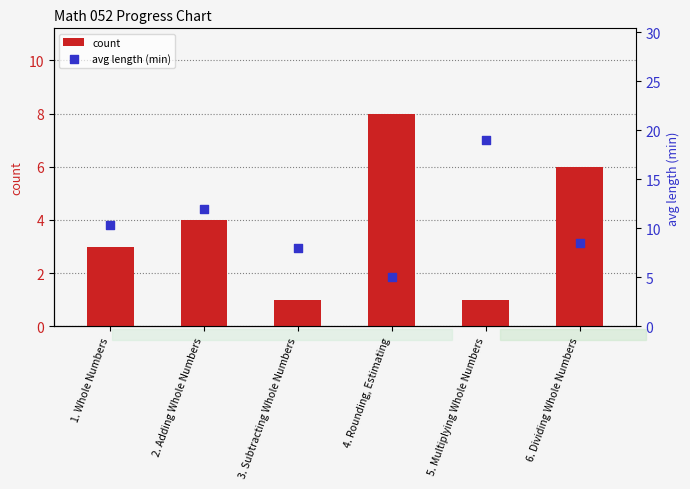

Which series contains the lowest Y value?

count